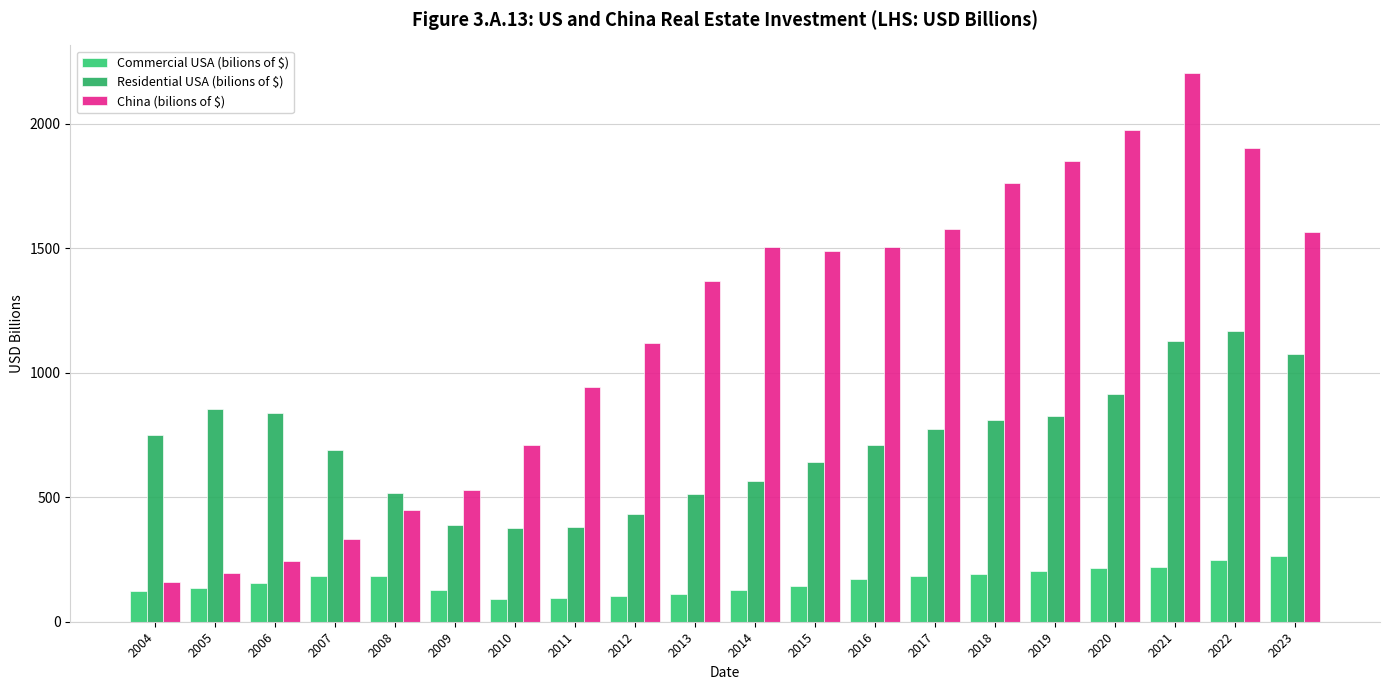

What is the difference between the maximum and minimum values in the Commercial USA (bilions of $) series?

173.3